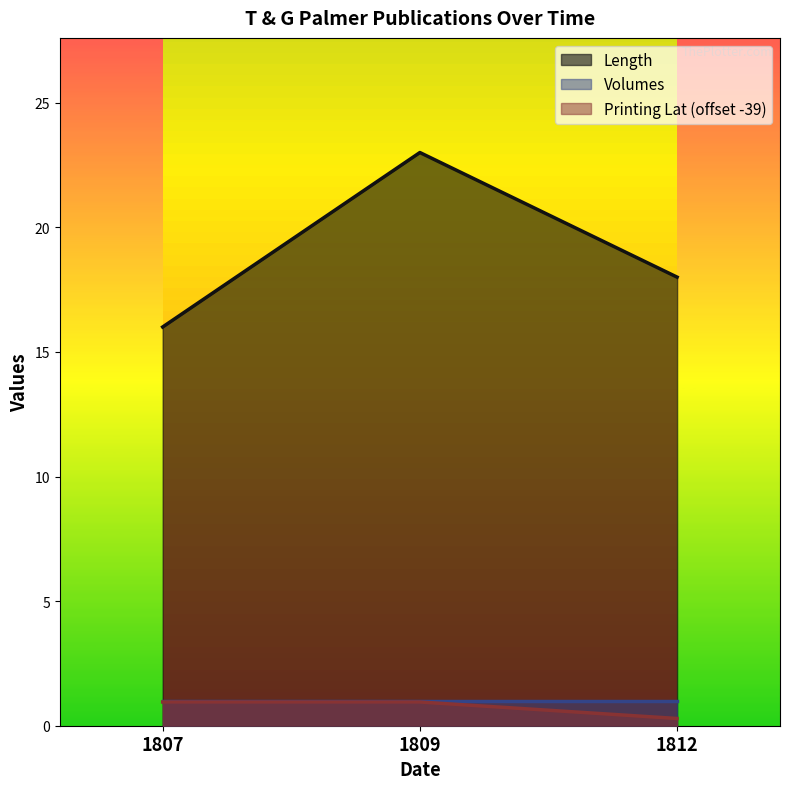

What is the difference between the maximum and minimum values in the Printing Lat series?

0.7